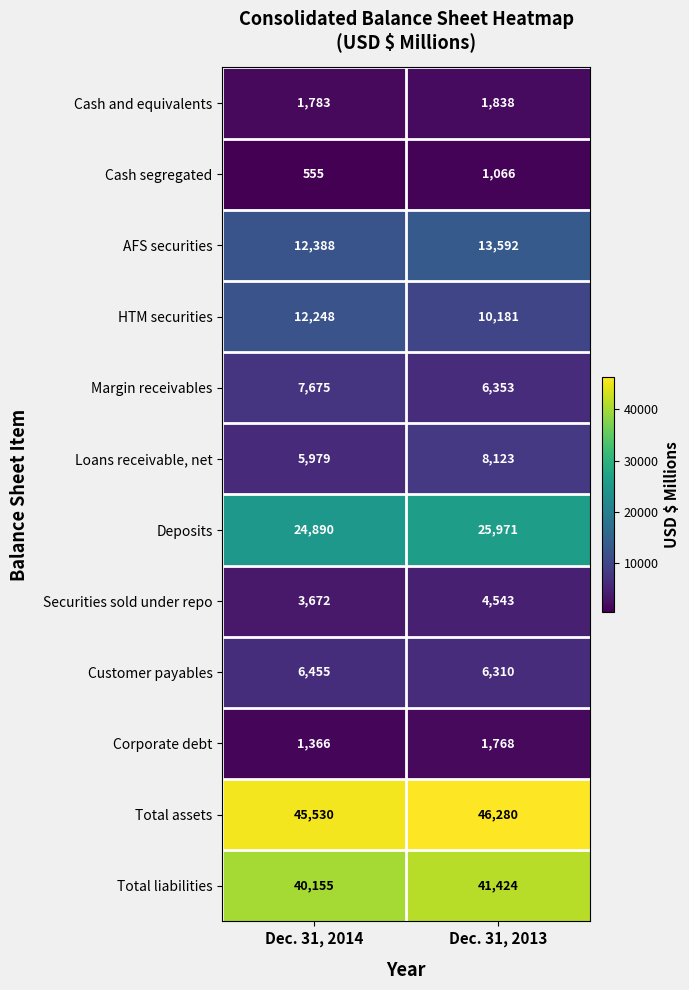

The value of Deposits at Dec. 31, 2014 is 24890. True or false?

True